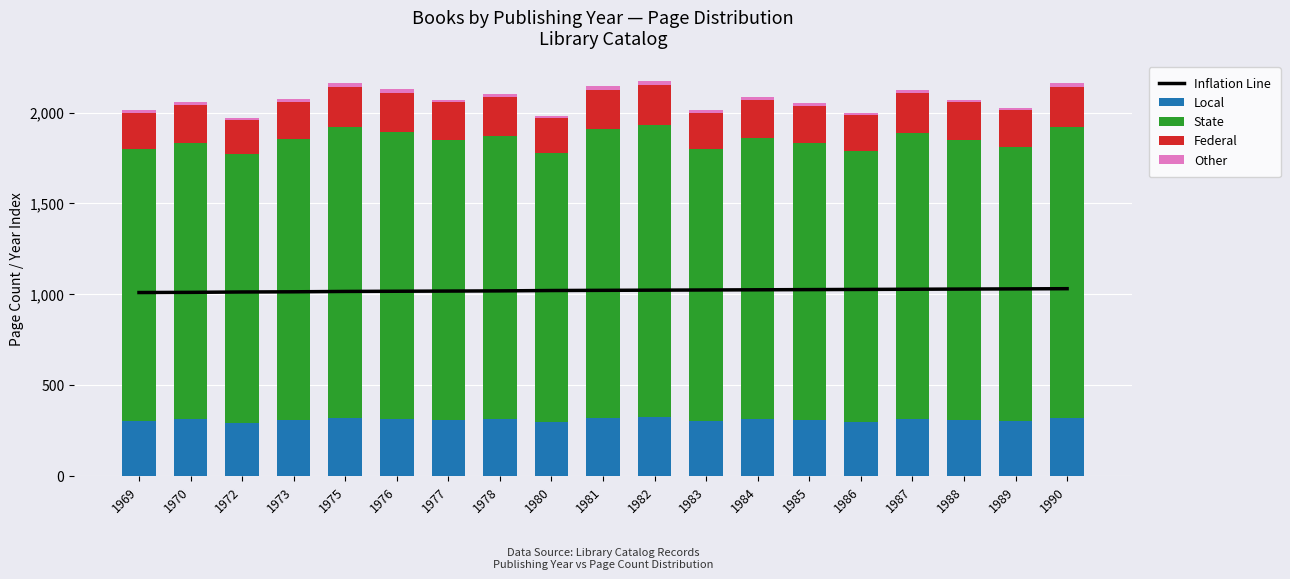

At which label is Other closest to 16?

1973